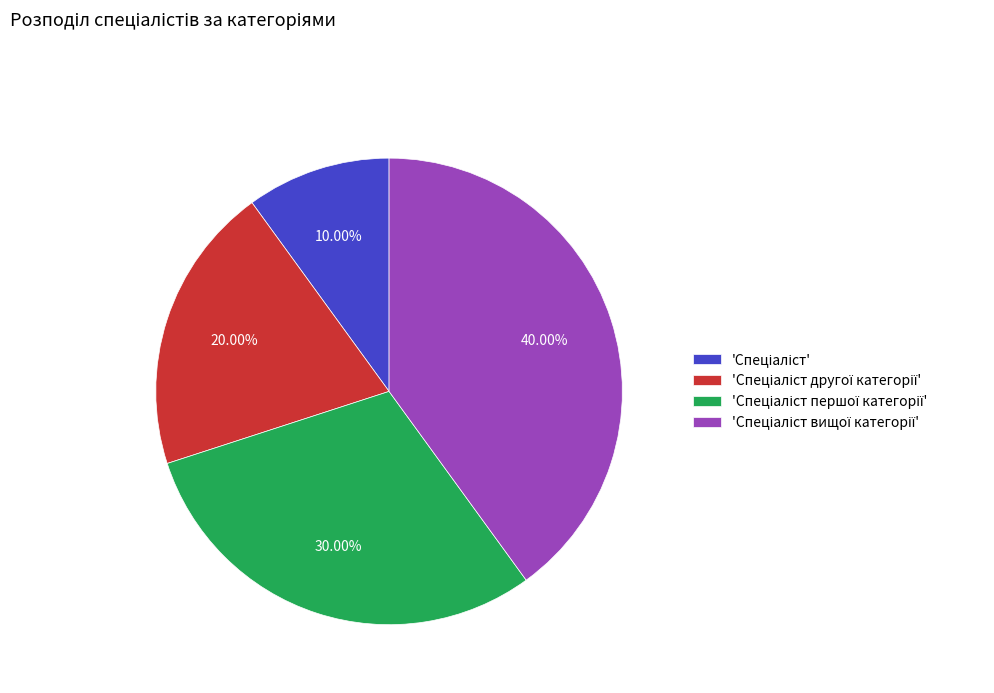

Is there any slice that represents more than half of the pie?

No